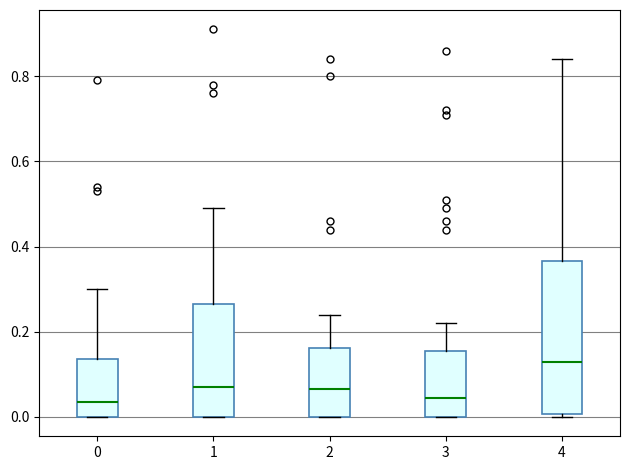

Reading left to right, transcribe this box plot: for each box, give where its median line is, the range the box spans, and where its two whiskers end, as read against the y-axis. The values are not printed on the chart, so give them approximately, as read against the axis.

0: median 0.04, box 0.00 to 0.14, whiskers 0.00 to 0.30
1: median 0.08, box 0.00 to 0.26, whiskers 0.00 to 0.50
2: median 0.06, box 0.00 to 0.16, whiskers 0.00 to 0.24
3: median 0.04, box 0.00 to 0.16, whiskers 0.00 to 0.22
4: median 0.14, box 0.00 to 0.36, whiskers 0.00 (just below the box's lower edge) to 0.84